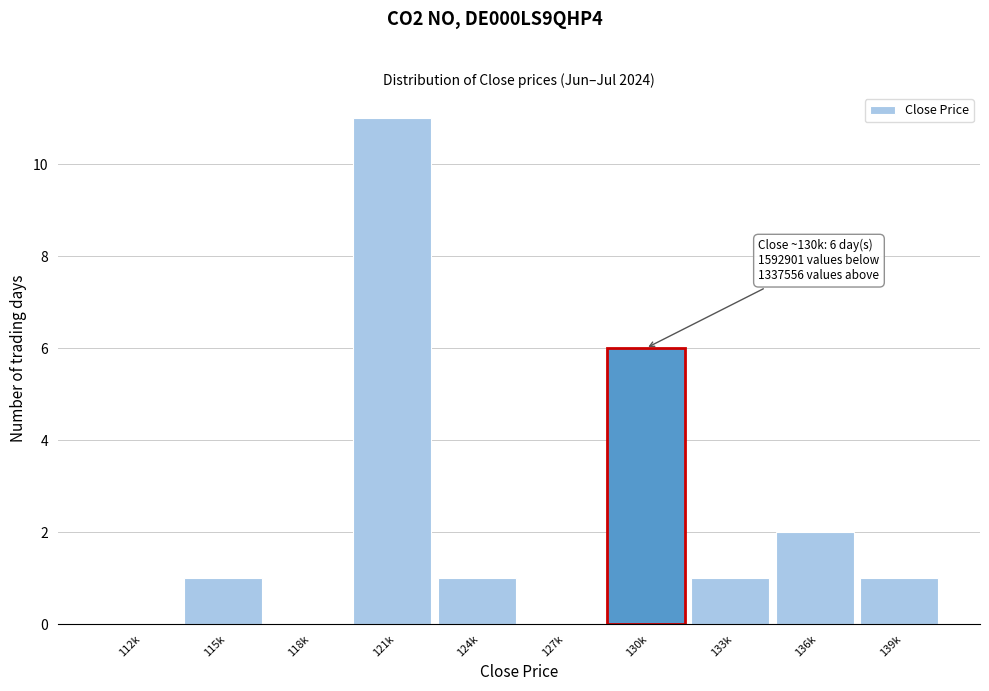

Reading left to right, list all the values displayed in this chart.

112k=0	115k=1	118k=0	121k=11	124k=1	127k=0	130k=6	133k=1	136k=2	139k=1